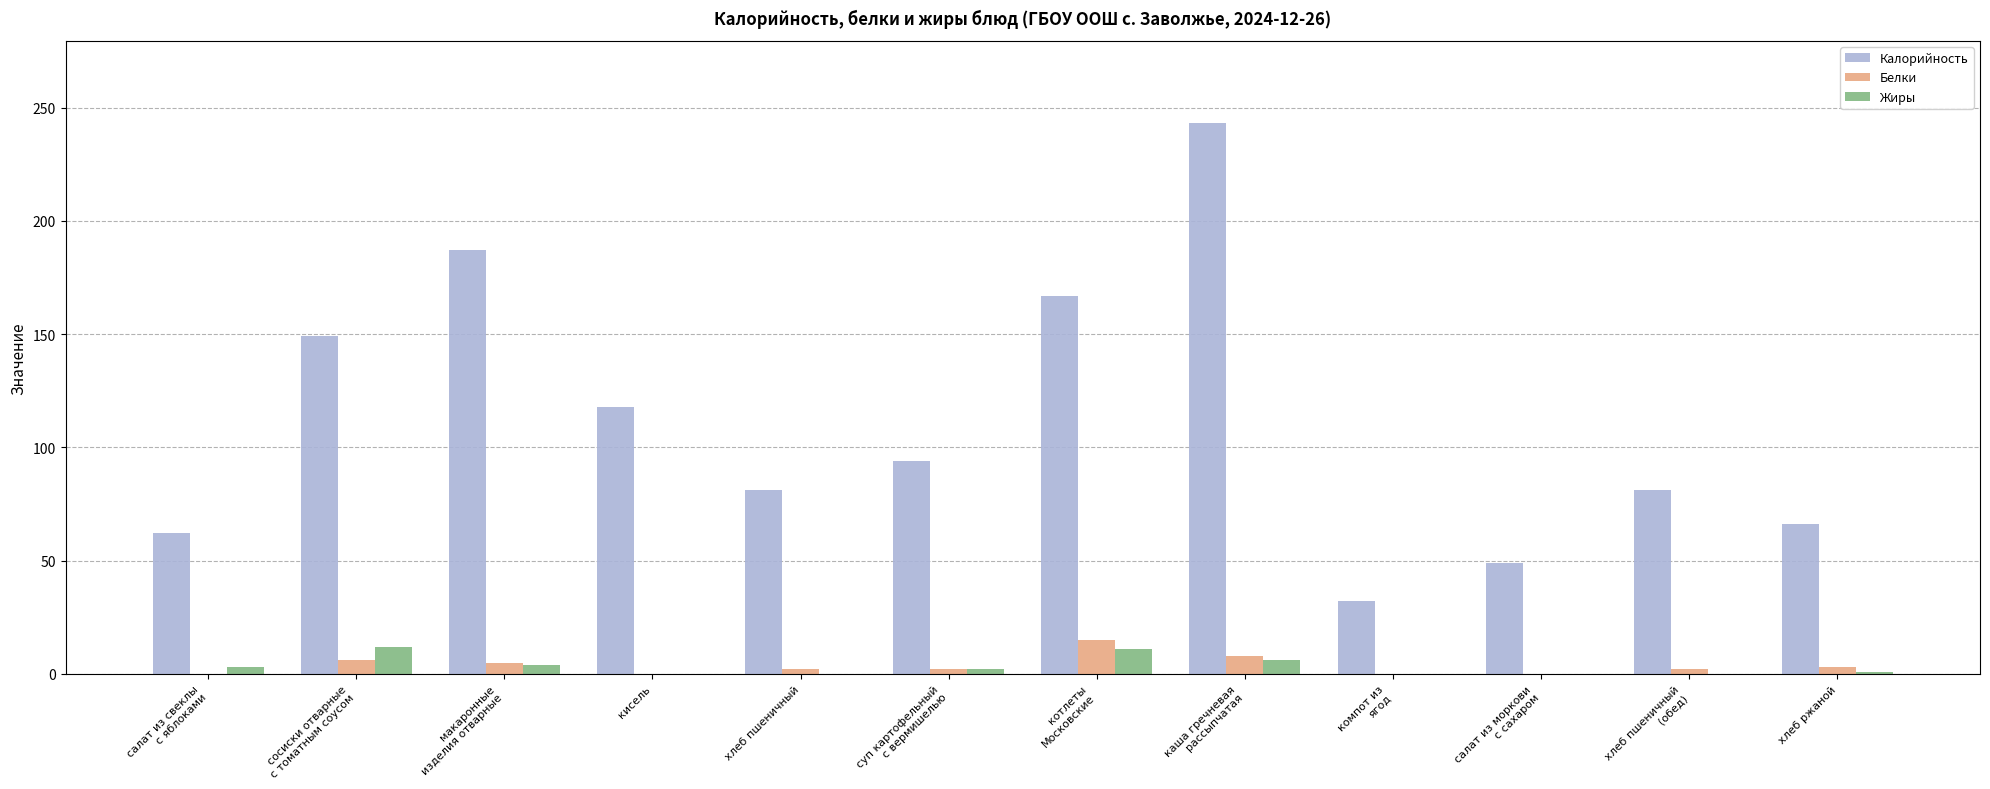

Which label corresponds to the largest value in the chart?

каша гречневая
рассыпчатая